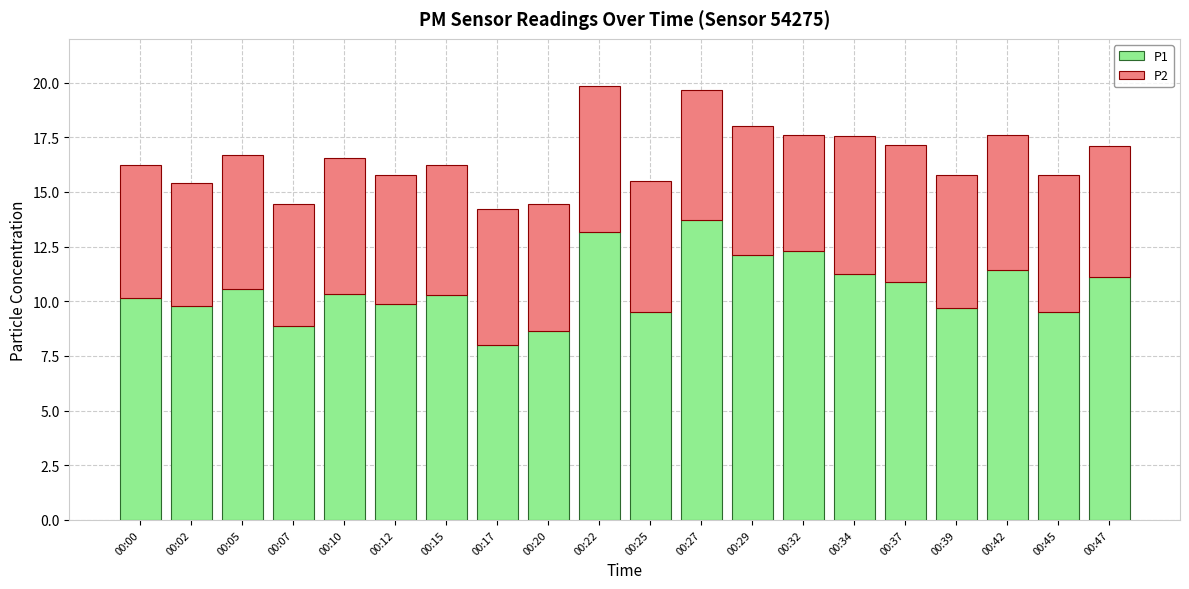

True or false: P1 has a value of 11.1 at 00:47.

True